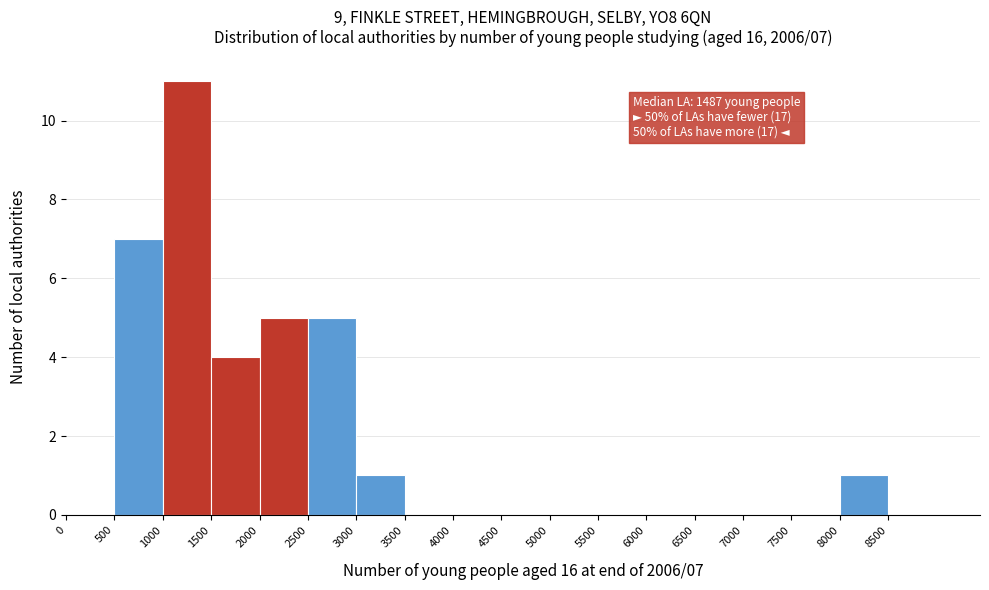

Which range on the x-axis has the tallest bar?

1000 to 1500